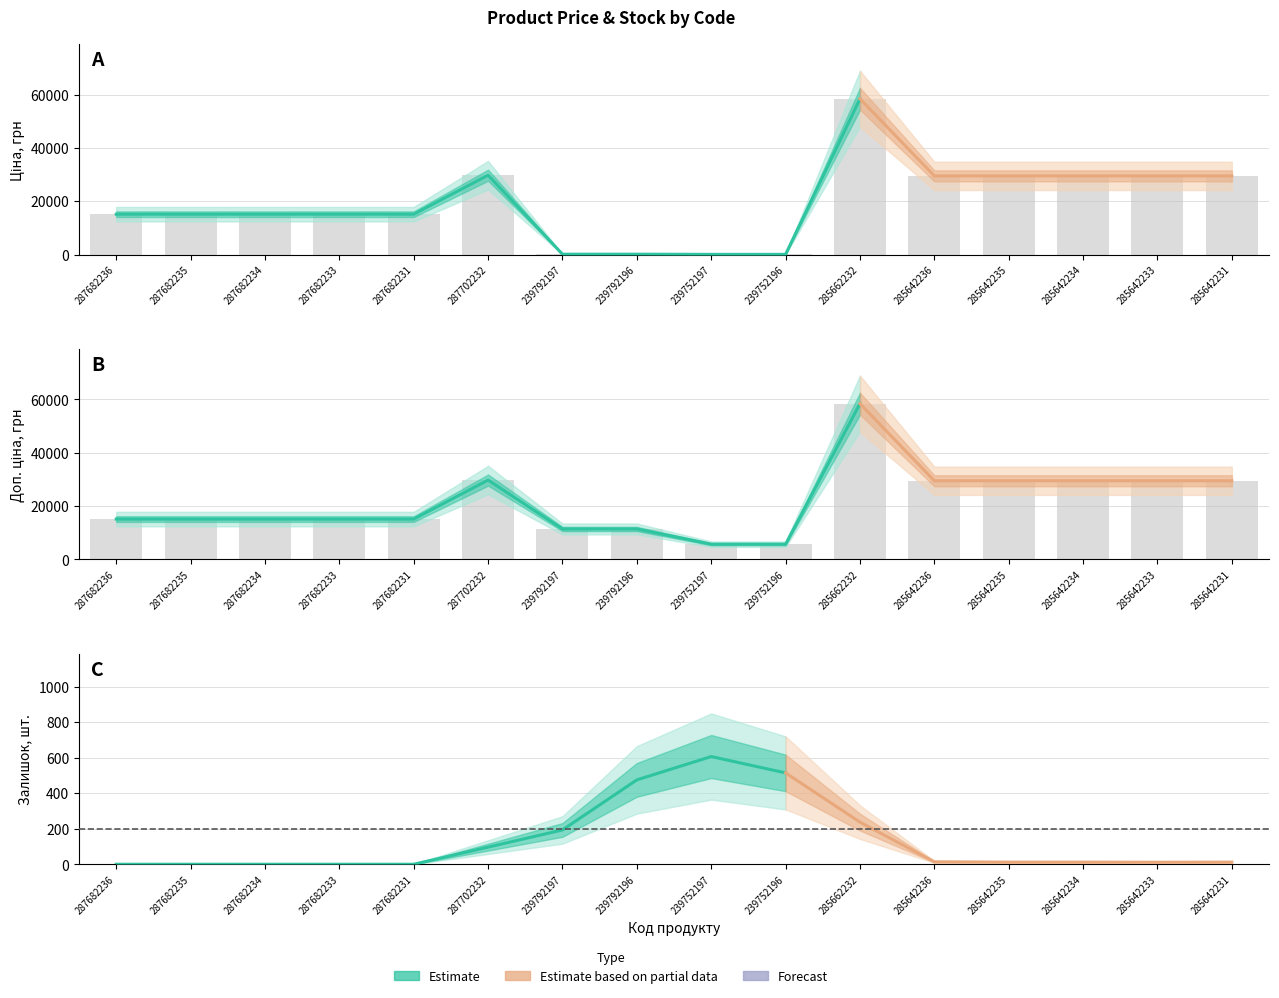

The Доп. ціна series shows 15120.0 at 287682233. True or false?

True